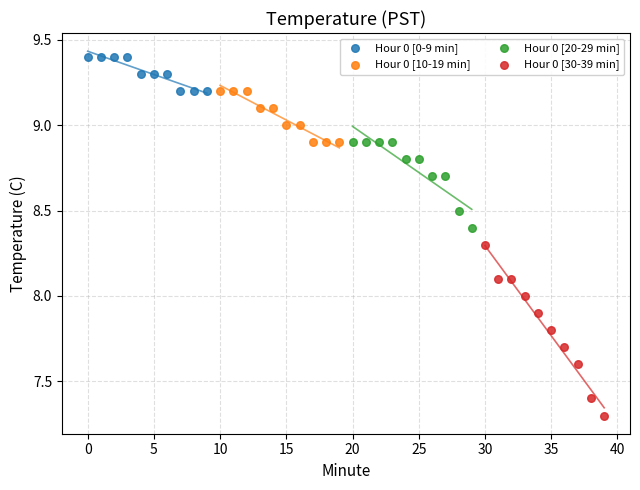

Which series reaches the maximum Y coordinate?

Hour 0 [0-9 min]